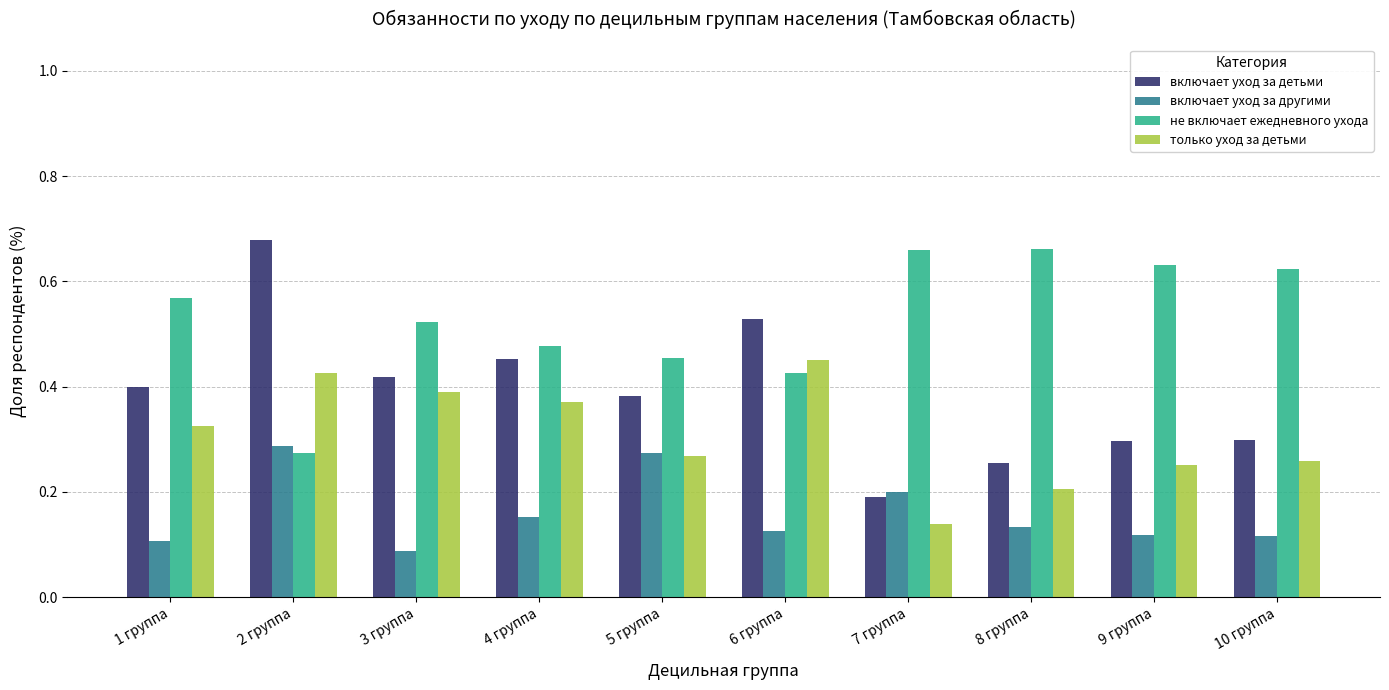

At 1 группа, list the series in order from largest to smallest.

не включает ежедневного ухода, включает уход за детьми, только уход за детьми, включает уход за другими